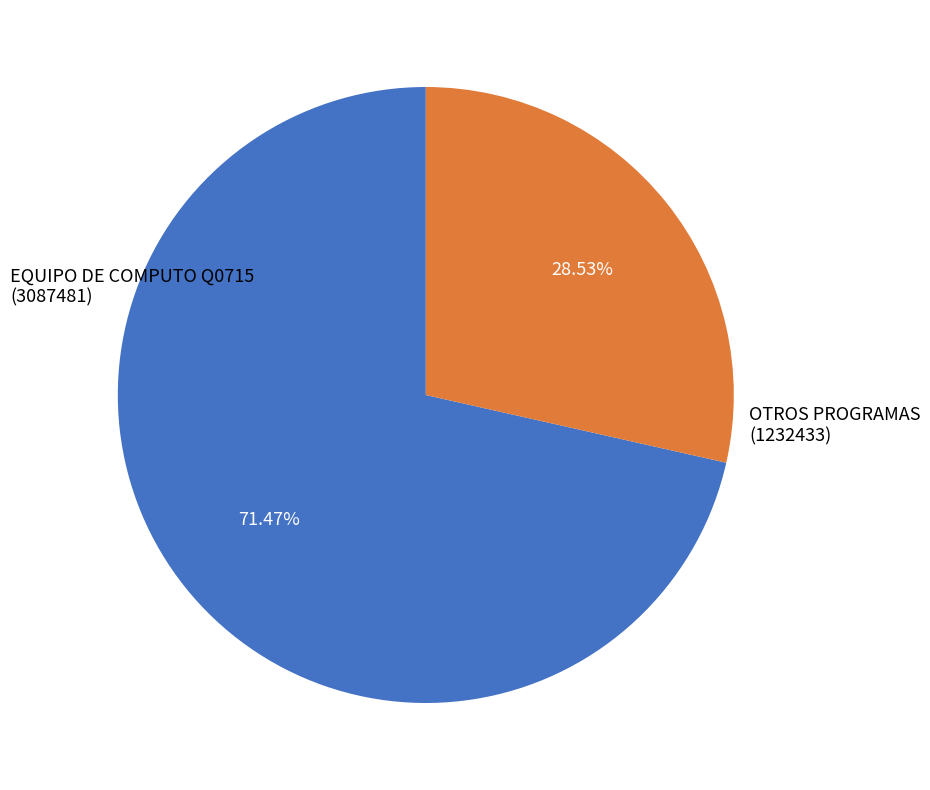

Does any single category account for the majority?

Yes